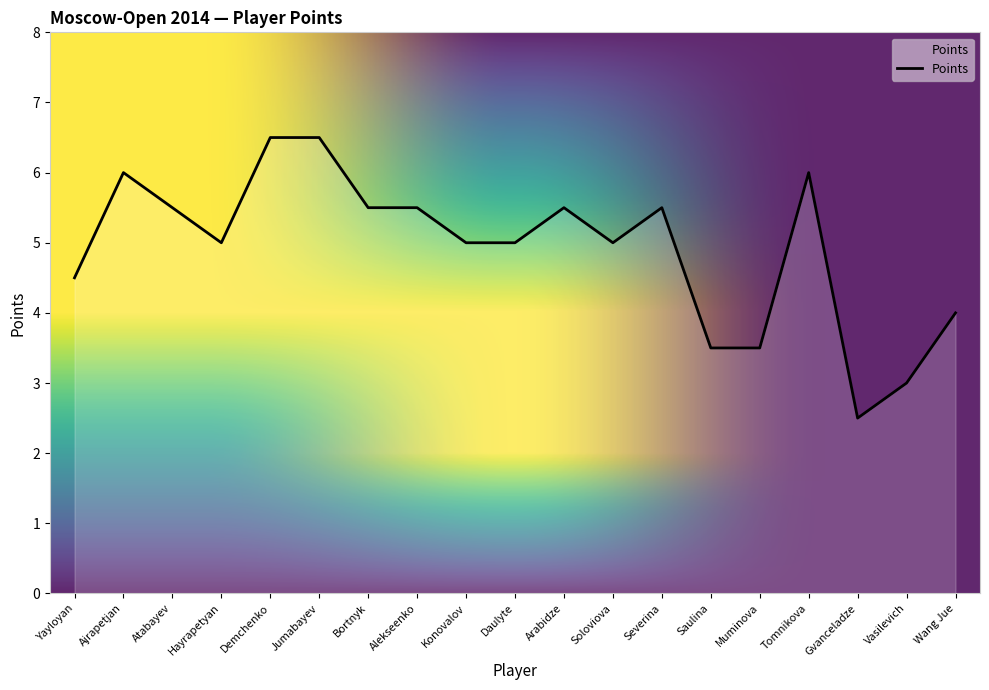

What position from the left is Hayrapetyan?

4